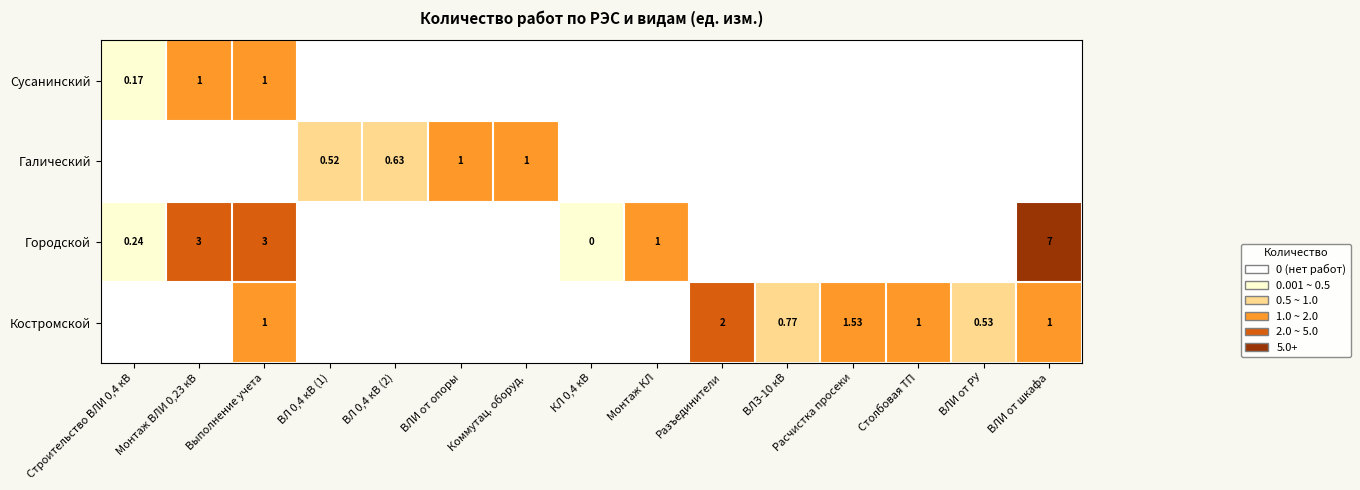

True or false: Сусанинский has a value of 0.5 at ВЛЗ-10 кВ.

False